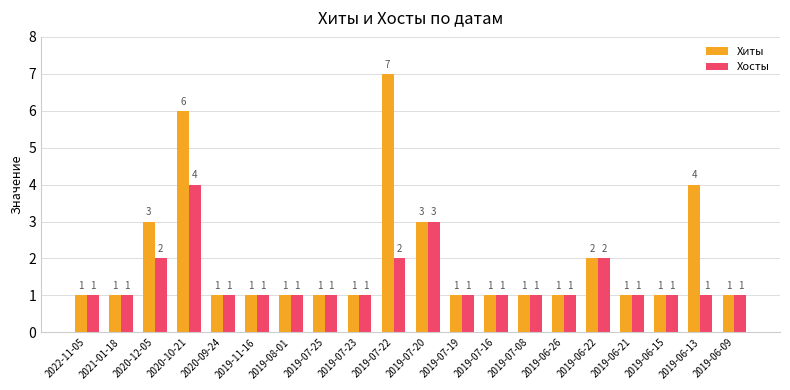

Which series has the widest spread of values?

Хиты